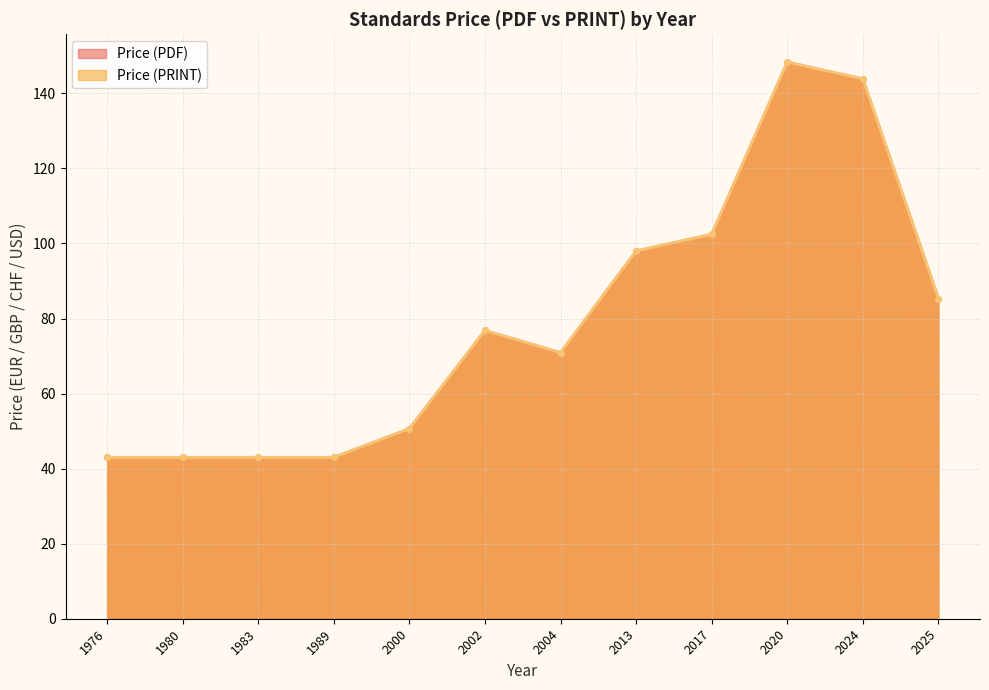

Is it true that Price (PDF) equals 26.7 at 2000?

False